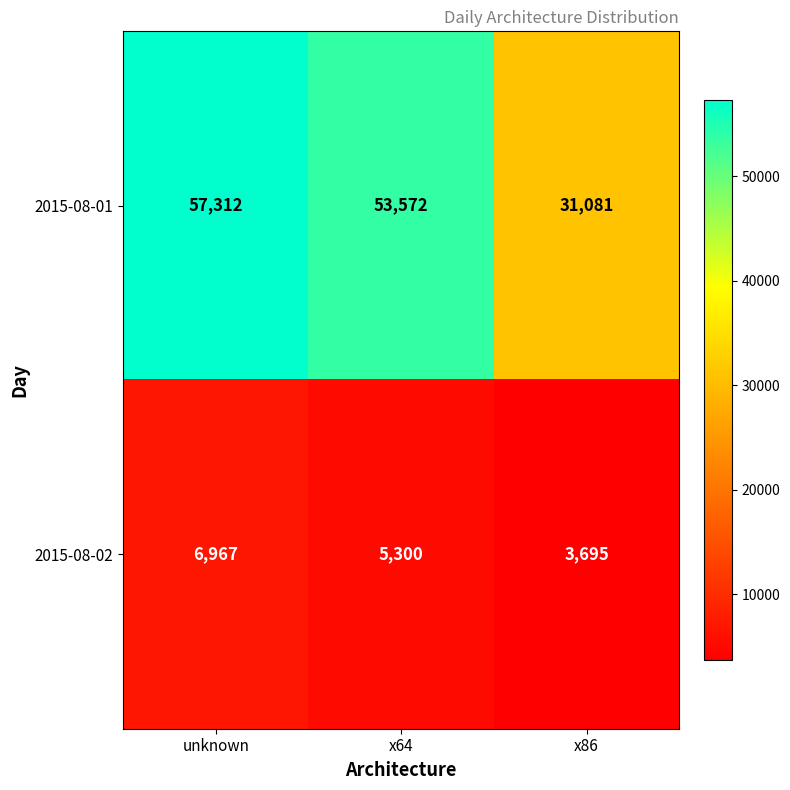

How many categories are shown in the chart?

3